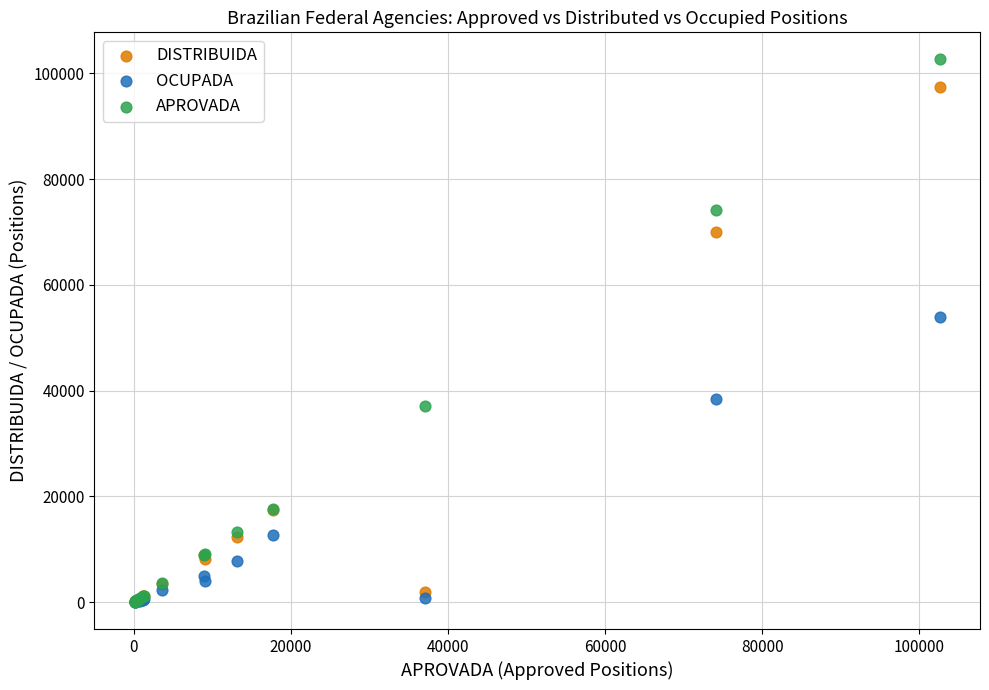

In the DISTRIBUIDA series, what Y value is closest to 48769?

69944